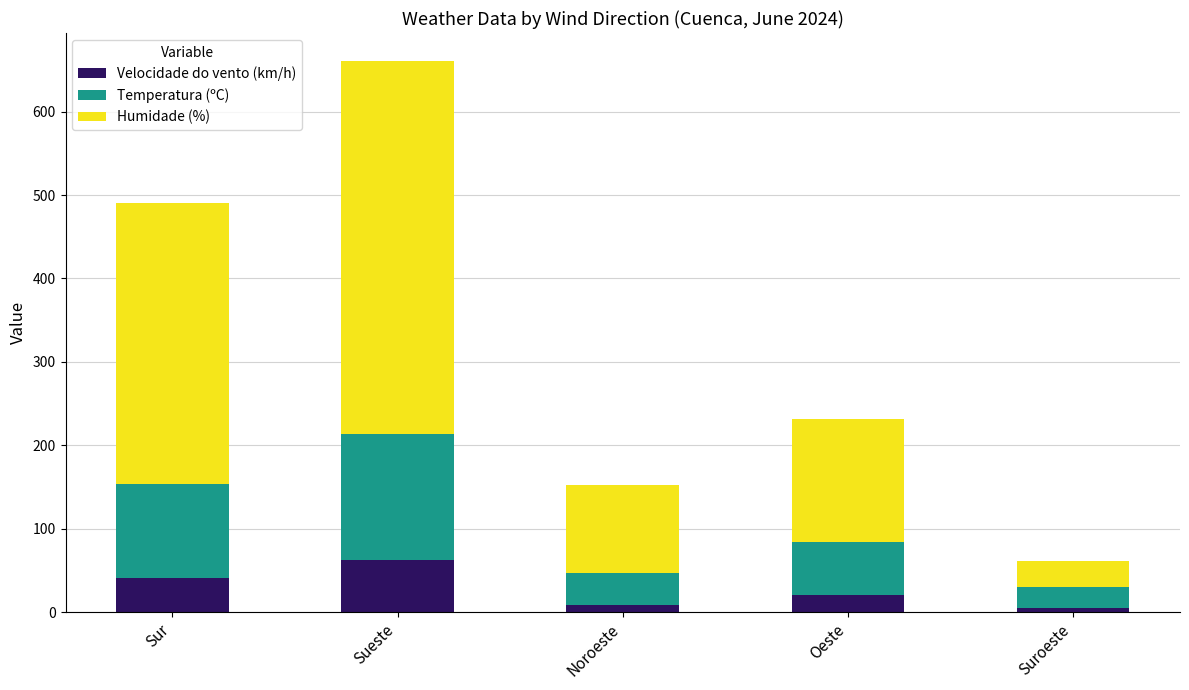

What is the maximum value for Velocidade do vento (km/h)?

62.0